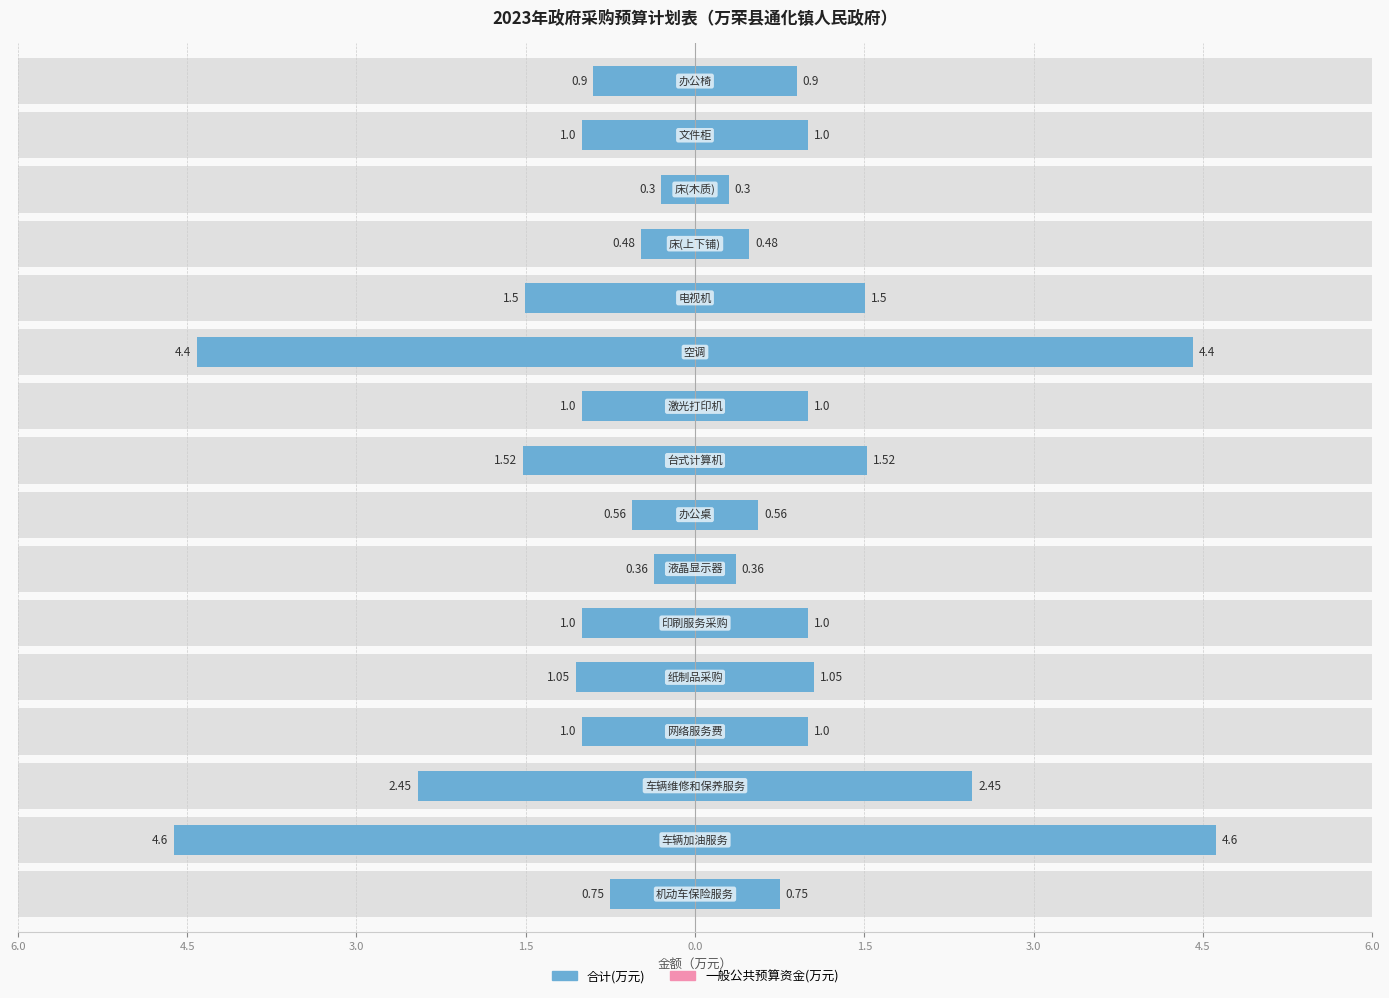

The value of 一般公共预算资金(万元) at 13 is 0.2. True or false?

False